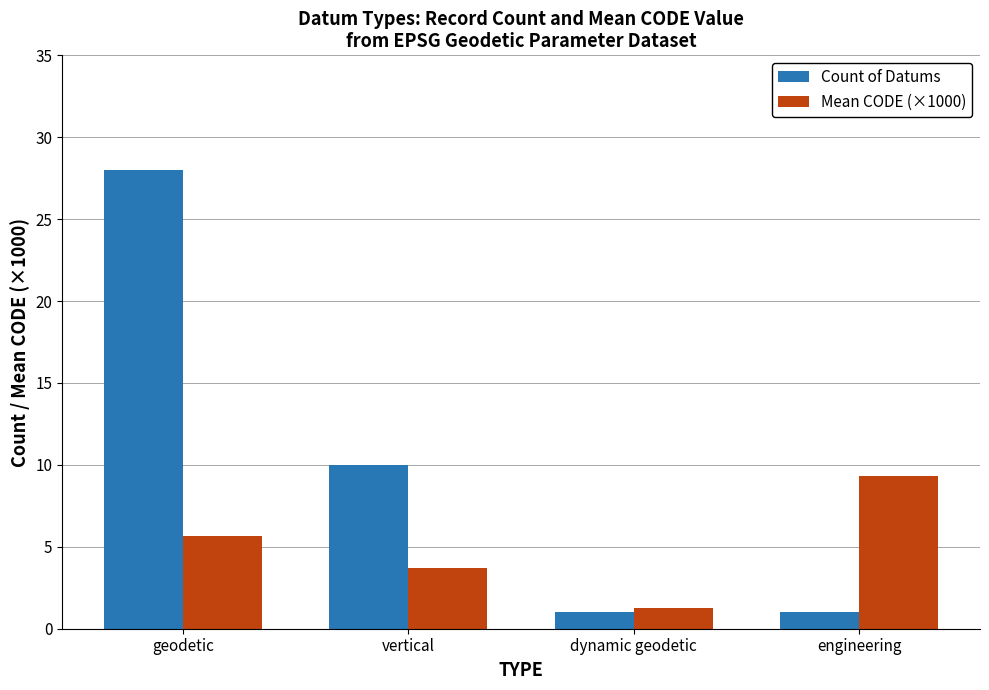

Rank the series at geodetic from lowest to highest value.

Mean CODE (×1000), Count of Datums